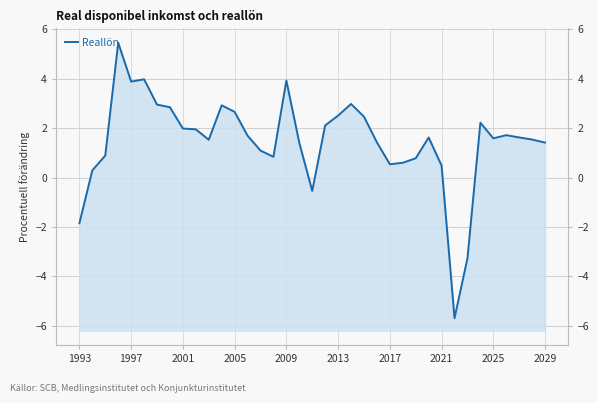

How many points are higher than both their immediate neighbors (excluding endpoints)?

8